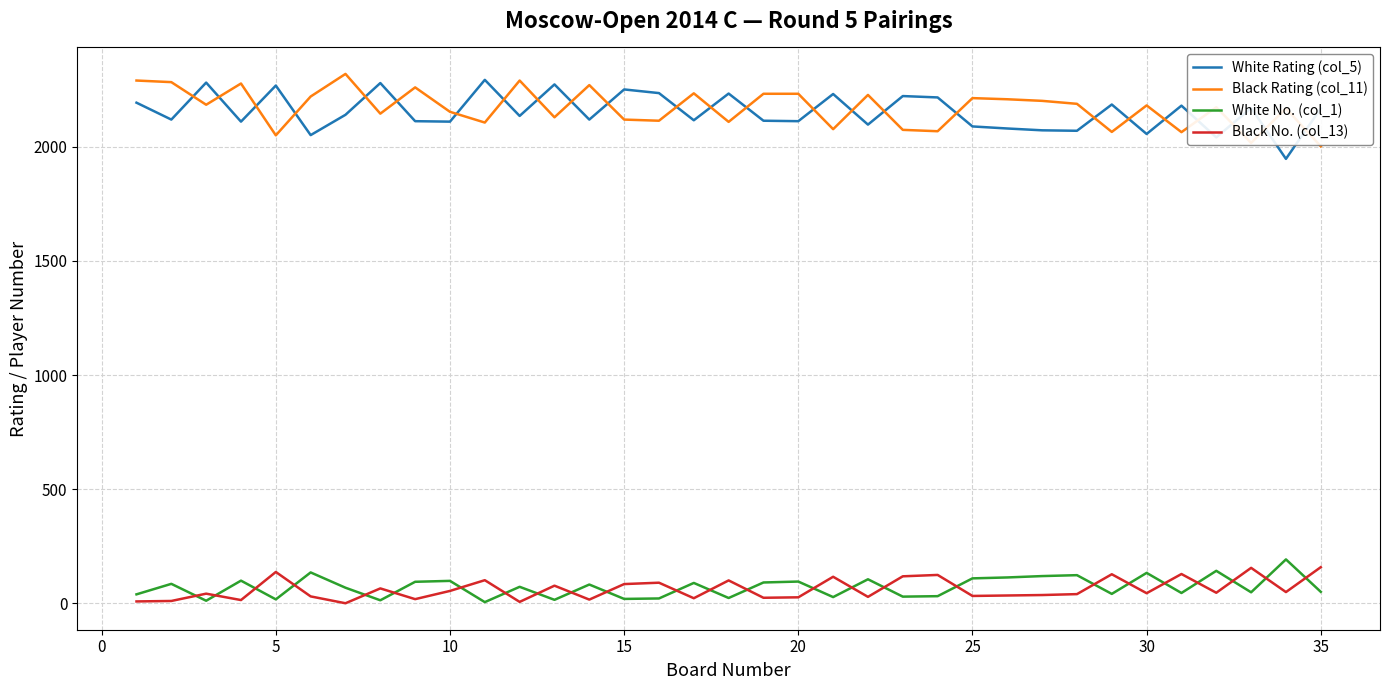

True or false: White Rating (col_5) and White No. (col_1) intersect in this chart.

False